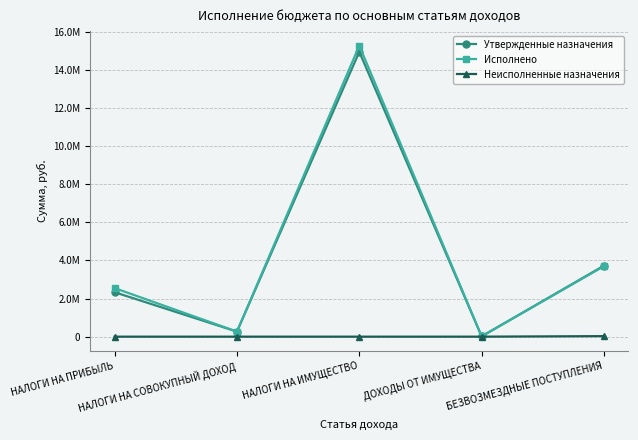

Is this an area chart (filled region under the line)?

No